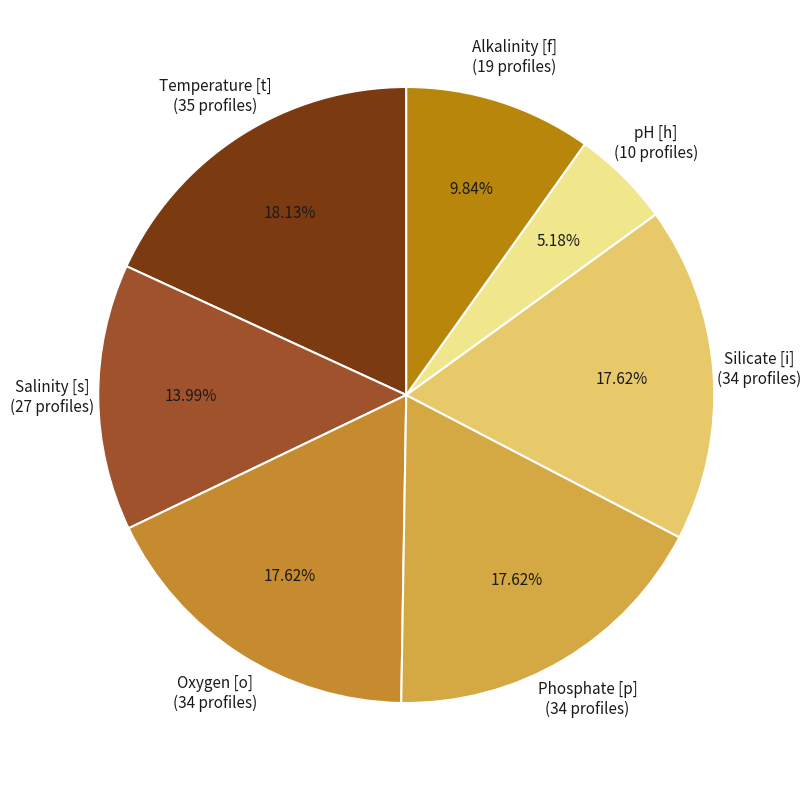

What is the largest slice in the pie chart?

Temperature [t] (35 profiles)